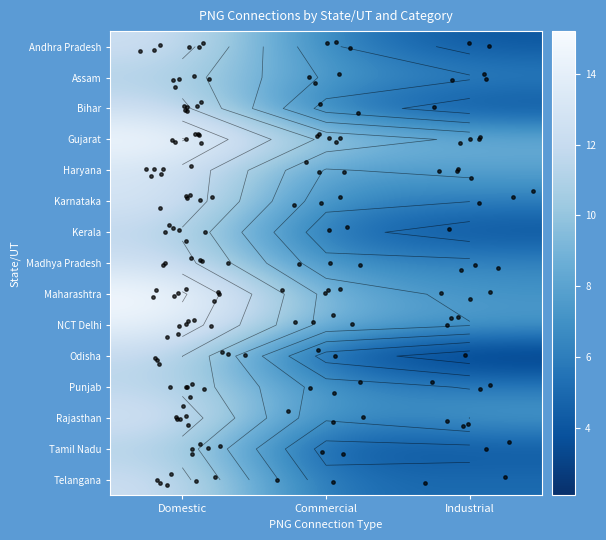

Is the value of NCT Delhi at Commercial greater than the value of Maharashtra at Industrial?

Yes